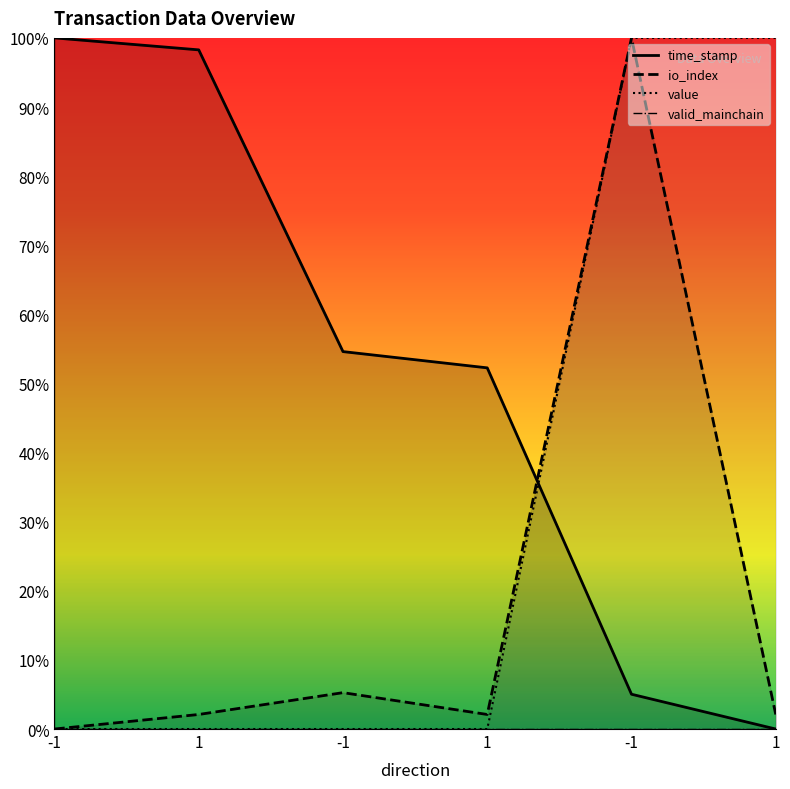

Is it true that time_stamp equals 0.9 at -1?

False